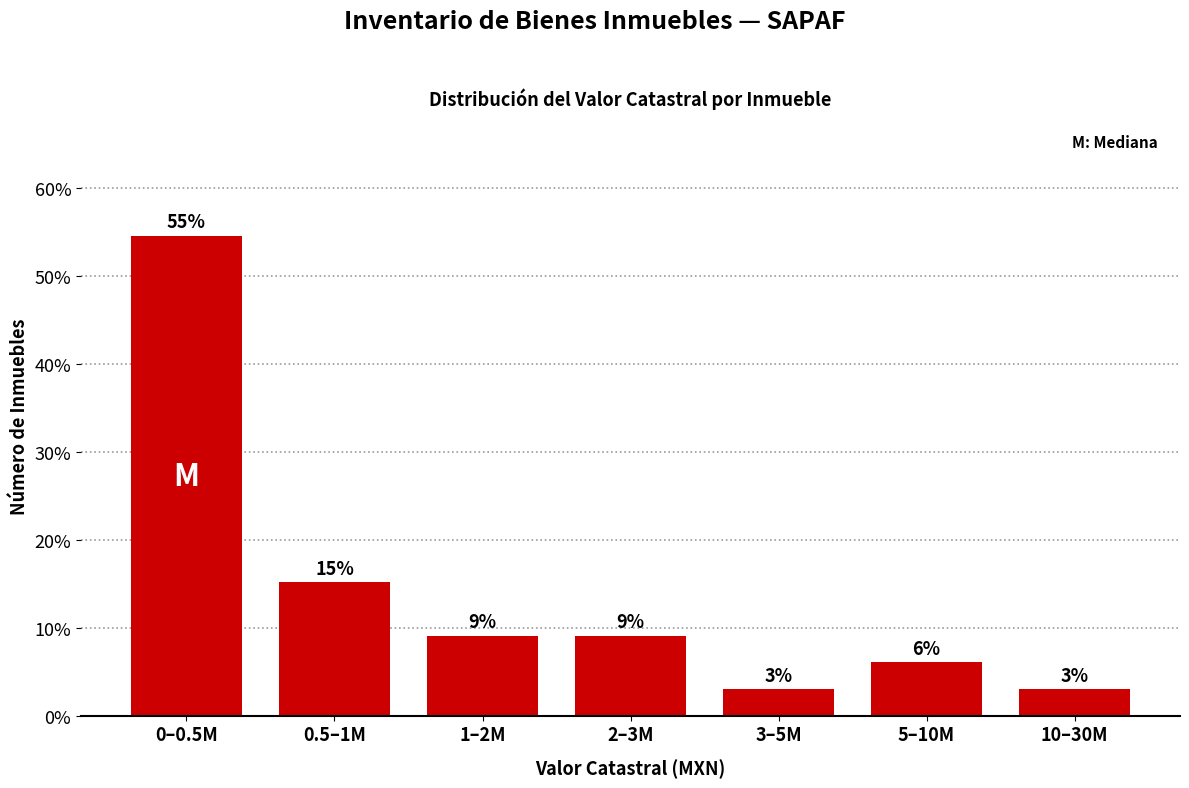

Are the bars horizontal?

No